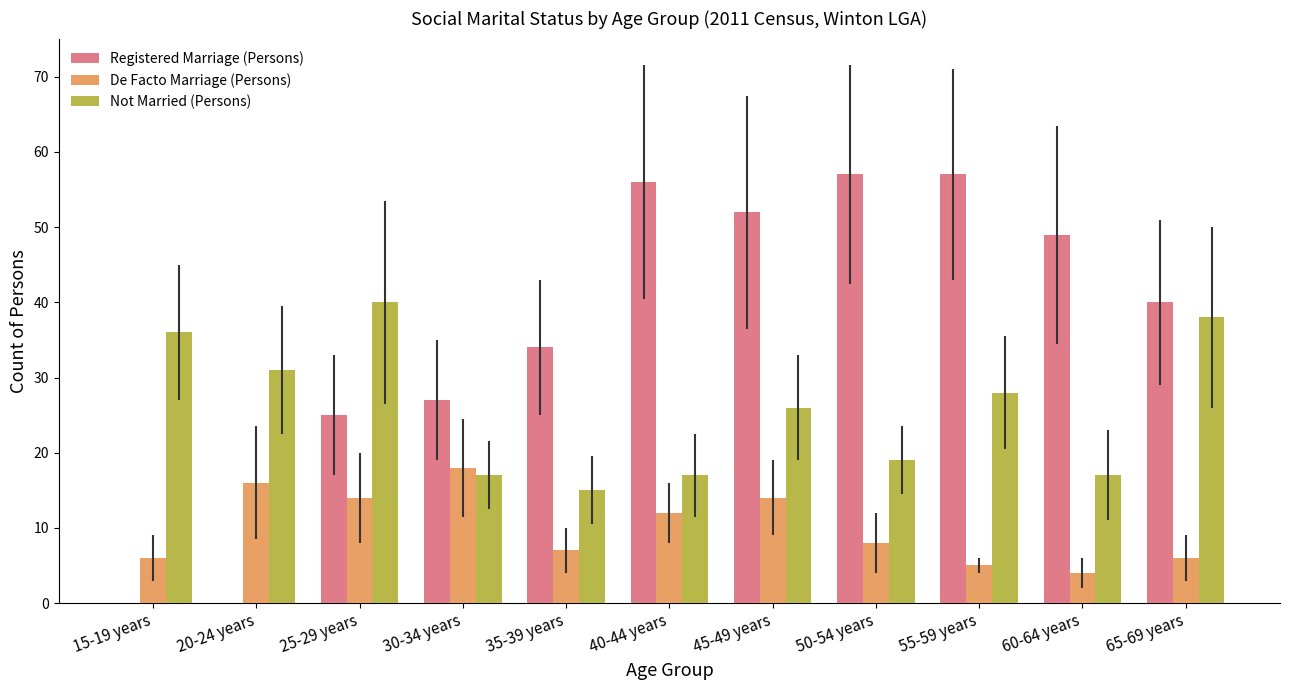

What are all the series names shown in the legend?

Registered Marriage (Persons), De Facto Marriage (Persons), Not Married (Persons)